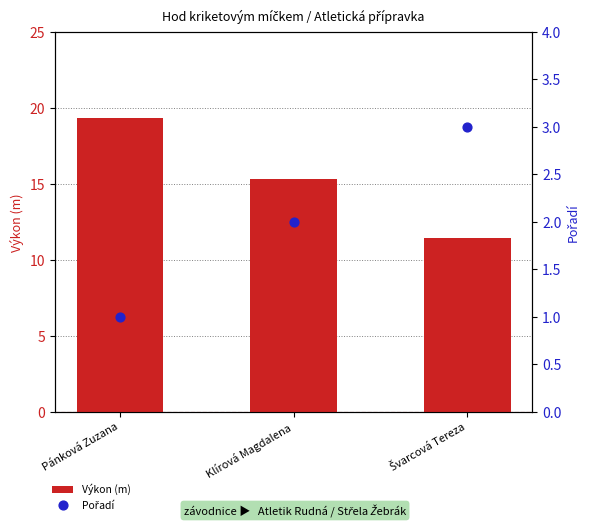

Which series contains the lowest Y value?

Pořadí